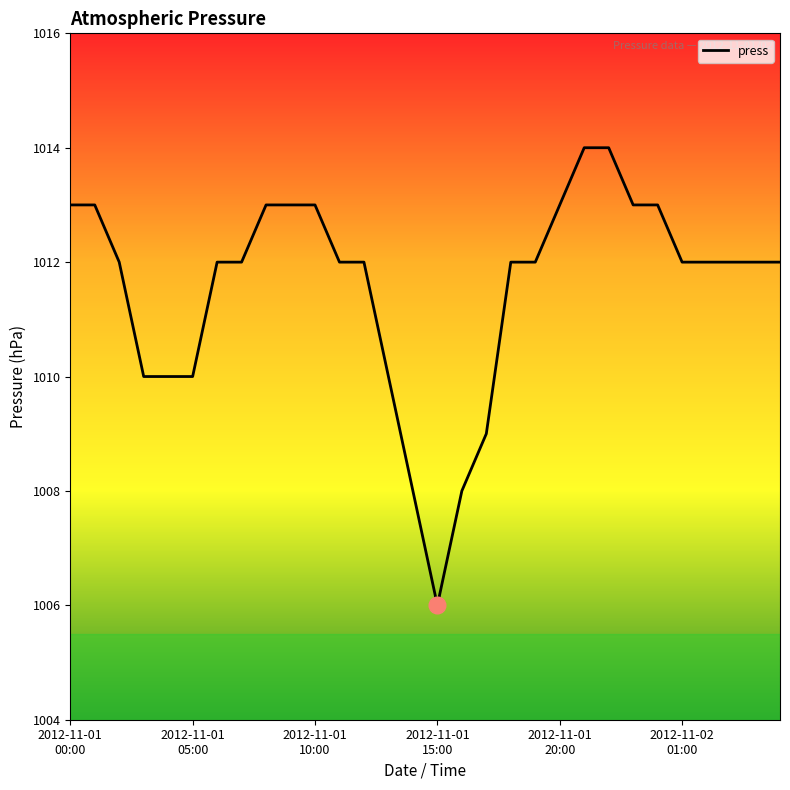

What is the maximum value shown in the chart?

1014